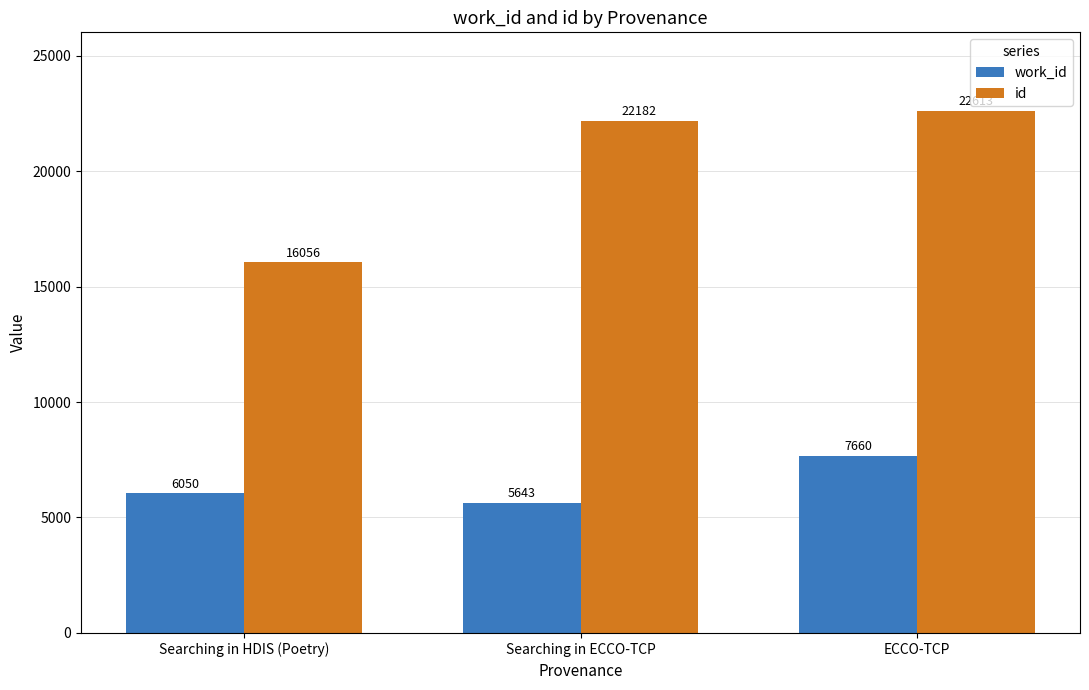

Reading left to right, extract all data points from this chart.

work_id: 6050	5643	7660
id: 16056	22182	22613